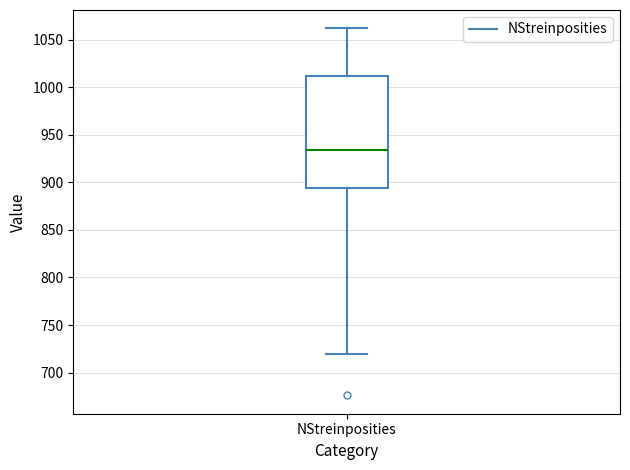

Where does the upper whisker of the box for NStreinposities end on the y-axis? The values are not printed on the chart, so give them approximately, as read against the axis.

1060